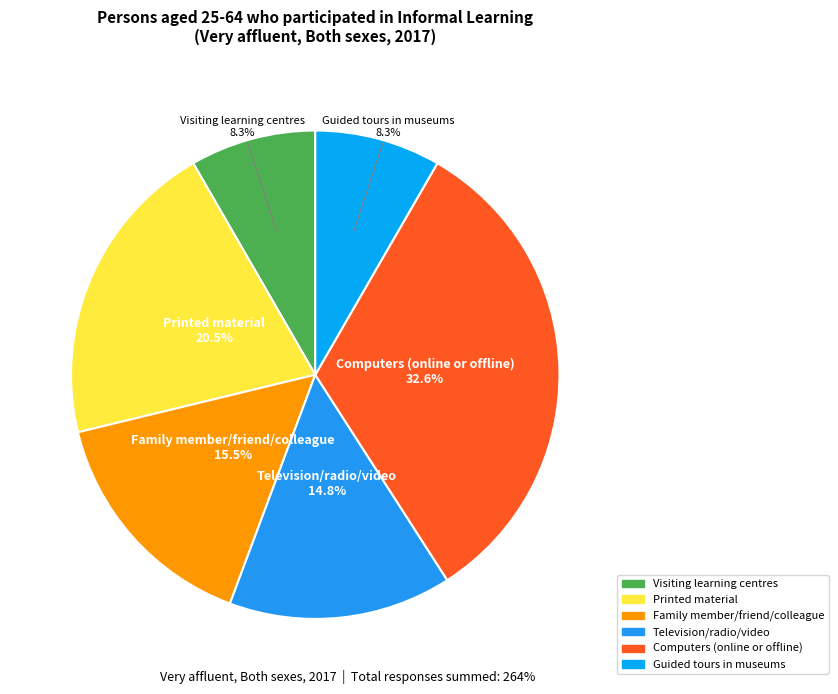

Rank the categories by value from lowest to highest.

Learning by visiting learning centres, Learning by guided tours in museums, historical sites, Learning through television/radio/video, Learning from a family member, friend or colleague, Learning by using printed material, Learning by using computers (online or offline)